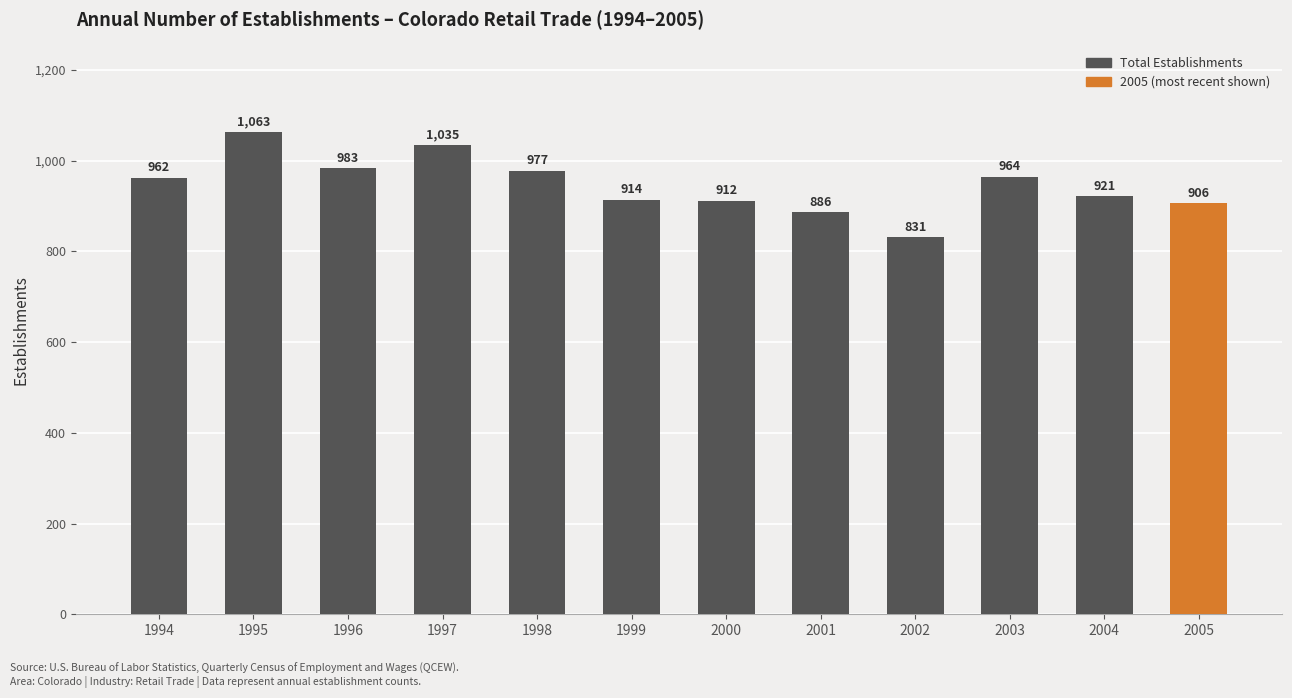

Which label corresponds to the smallest value in the chart?

2002